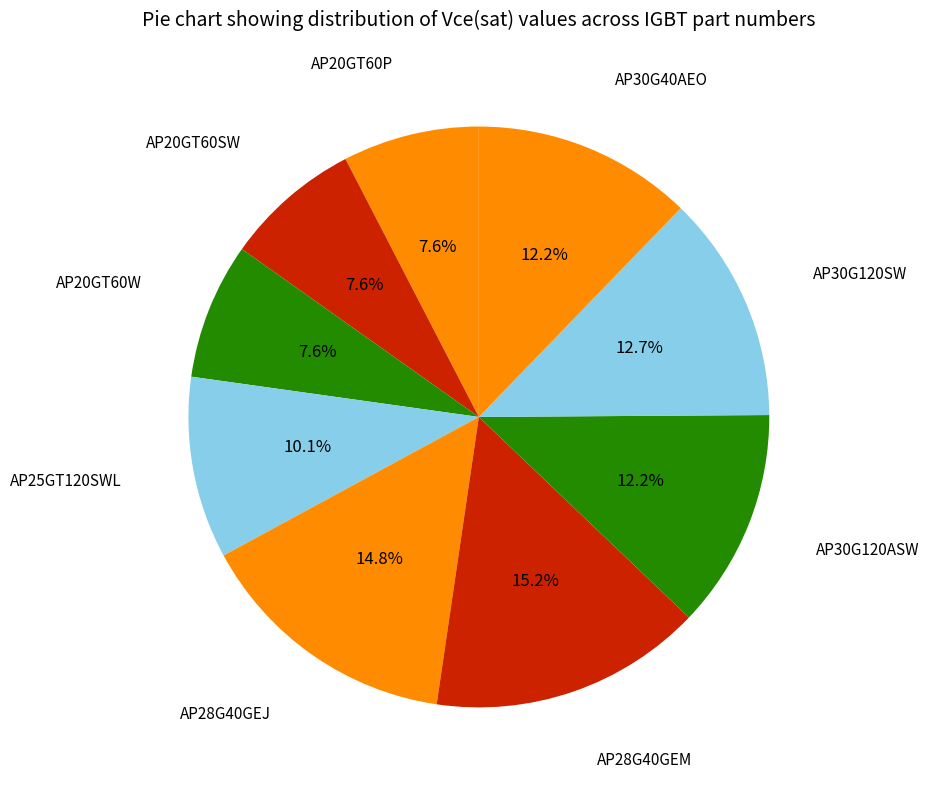

To the nearest percent, what is the difference between the AP25GT120SWL and AP28G40GEM slice percentages?

5%